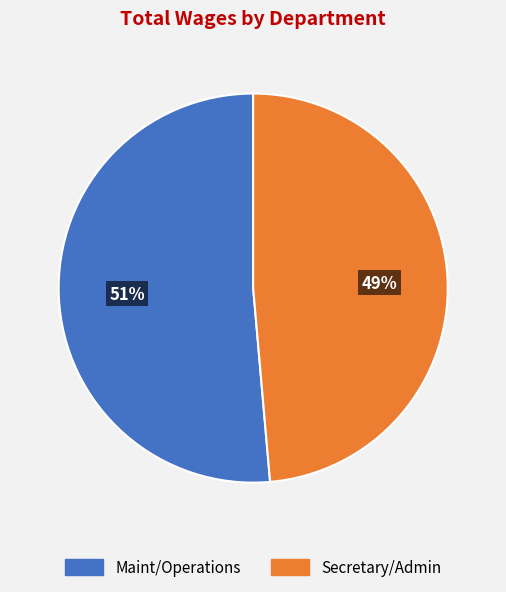

How many segments does this pie chart have?

2